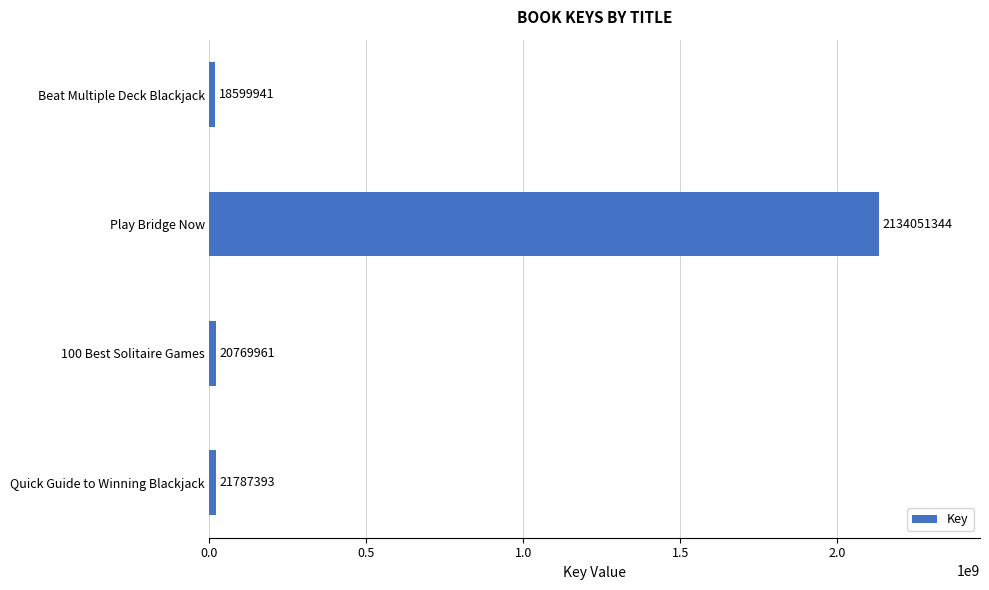

Between 100 Best Solitaire Games and Beat Multiple Deck Blackjack, which is larger?

100 Best Solitaire Games